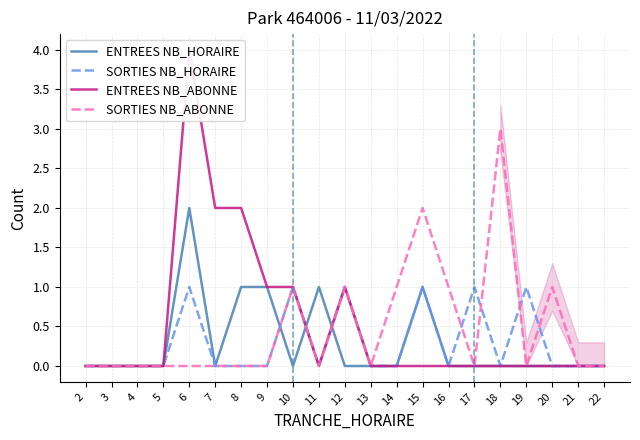

How many times do SORTIES NB_ABONNE and SORTIES NB_HORAIRE cross each other?

4